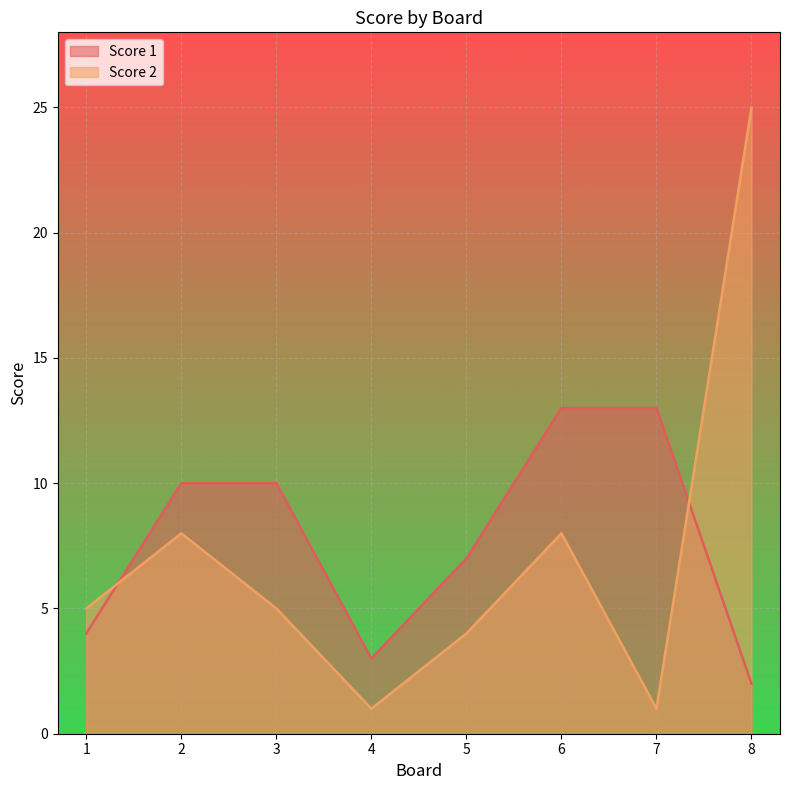

What is the average value of the Score 1 series?

8